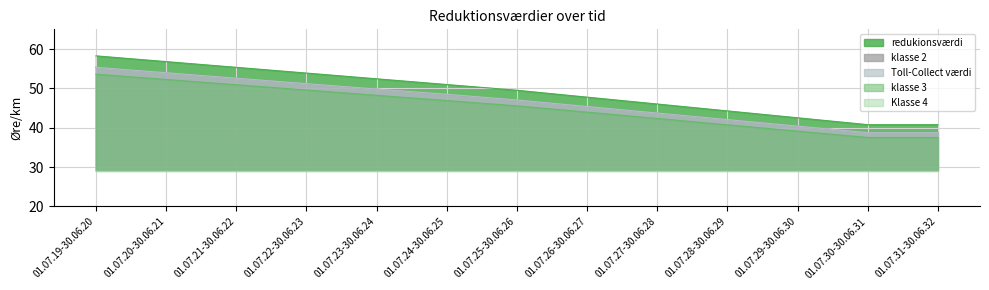

What are all the series names shown in the legend?

redukionsværdi, klasse 2, Toll-Collect værdi, klasse 3, Klasse 4